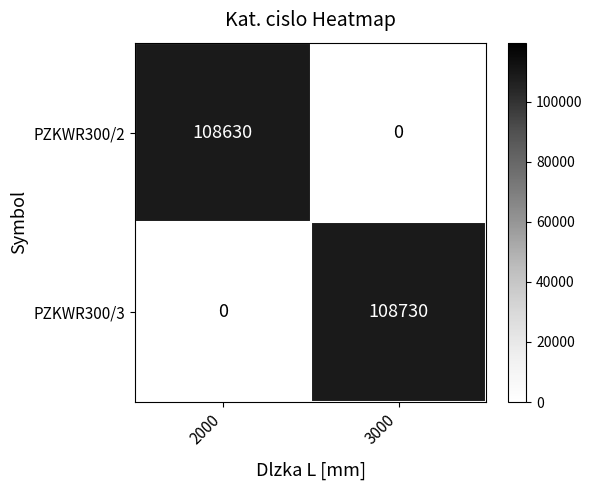

Where is PZKWR300/3 nearest to the value 54365?

2000